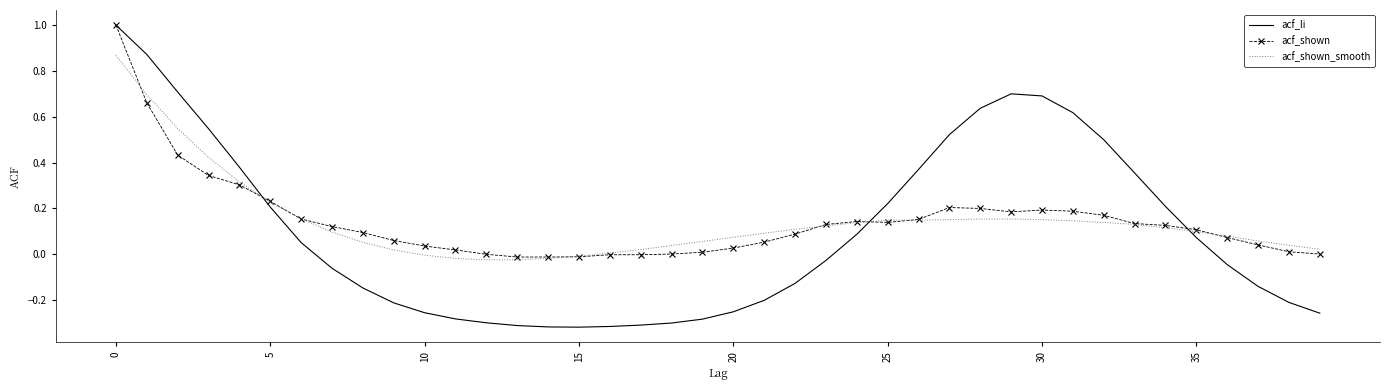

Which series has the widest spread of values?

acf_li